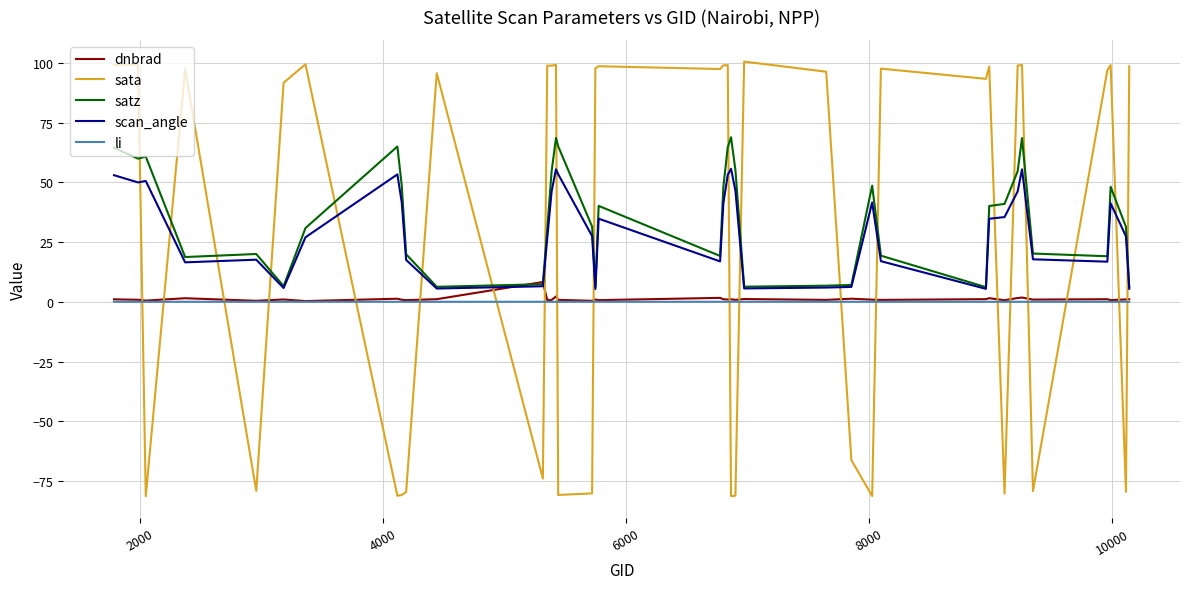

Which series has the widest spread of values?

sata